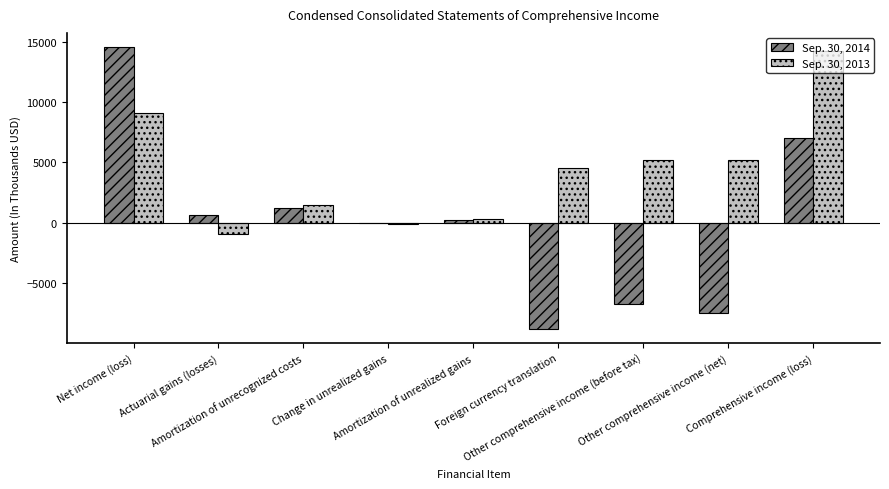

Where does the Sep. 30, 2014 series first go above 258?

Net income (loss)